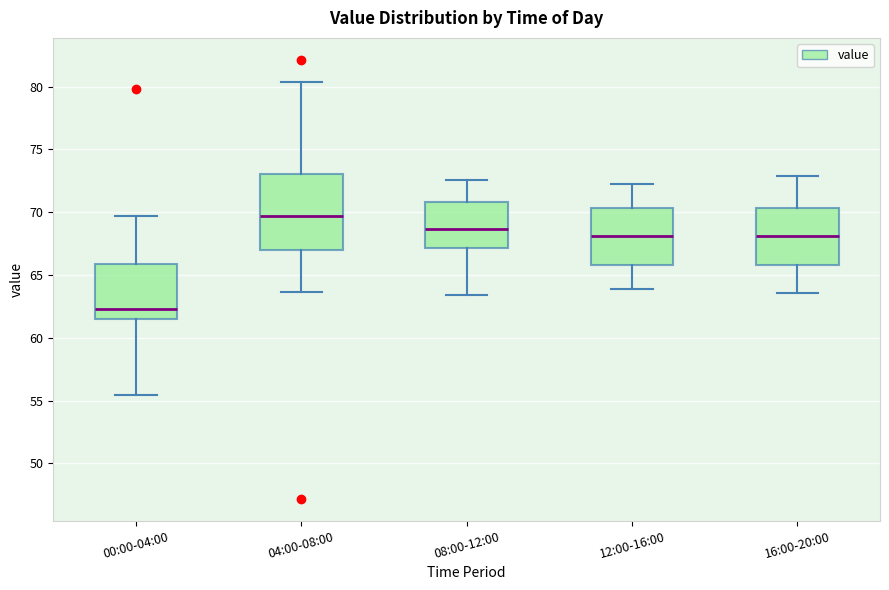

Comparing the boxes themselves (not the whiskers), which one is the tallest?

04:00-08:00